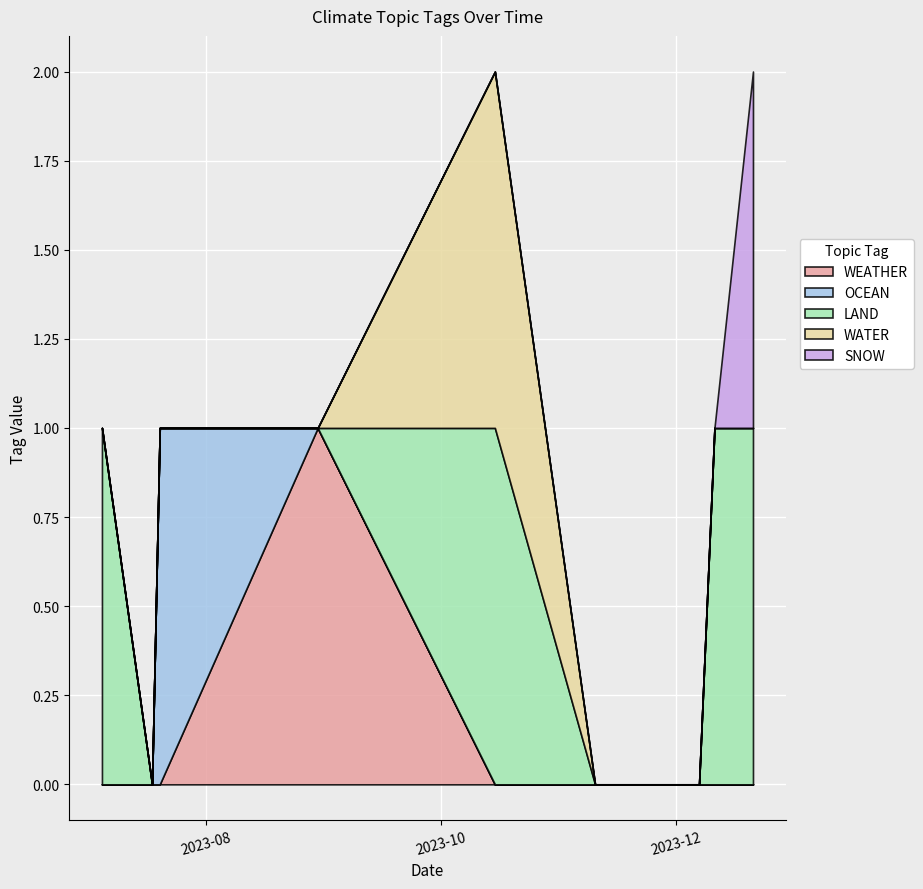

The OCEAN series shows 0 at 2023-12-07. True or false?

True